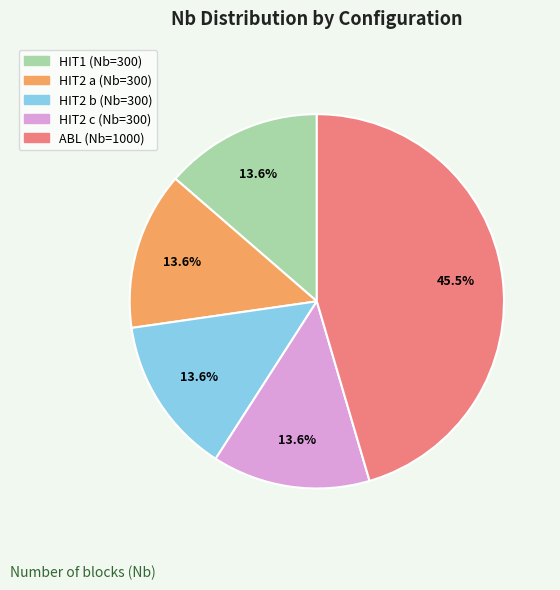

To the nearest percent, what is the average slice percentage?

20%